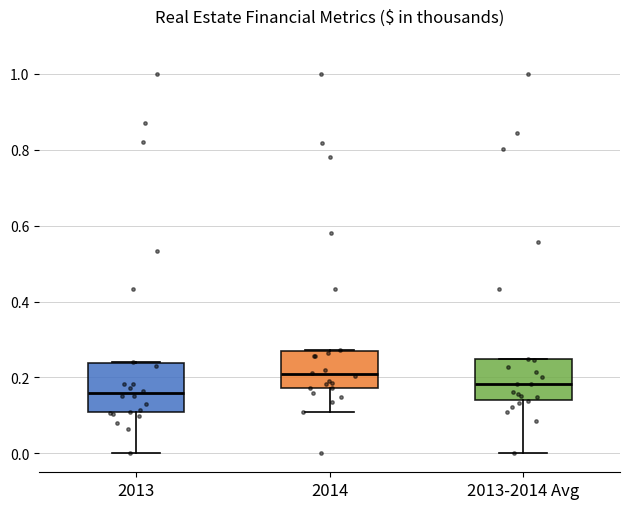

Which box's median line is the highest?

2014